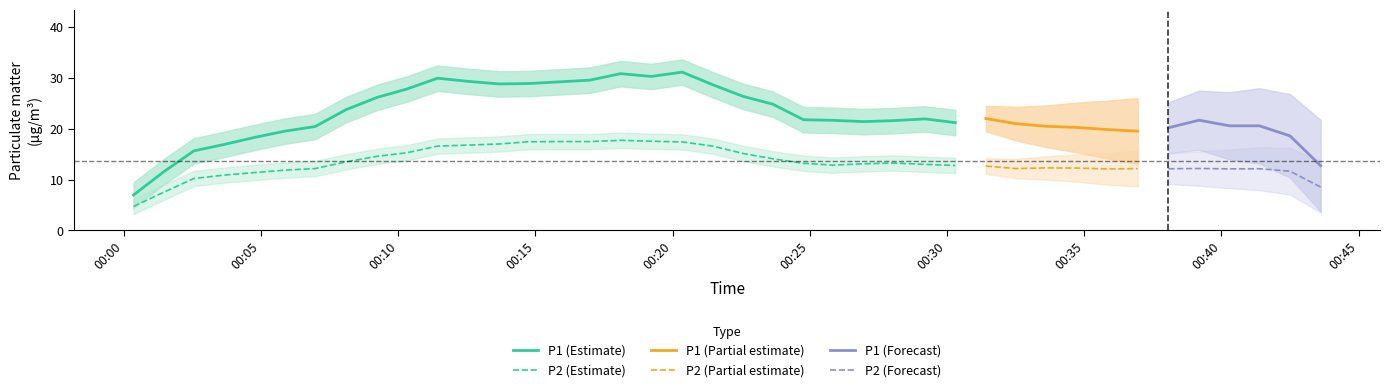

True or false: P1 and P2 intersect in this chart.

False